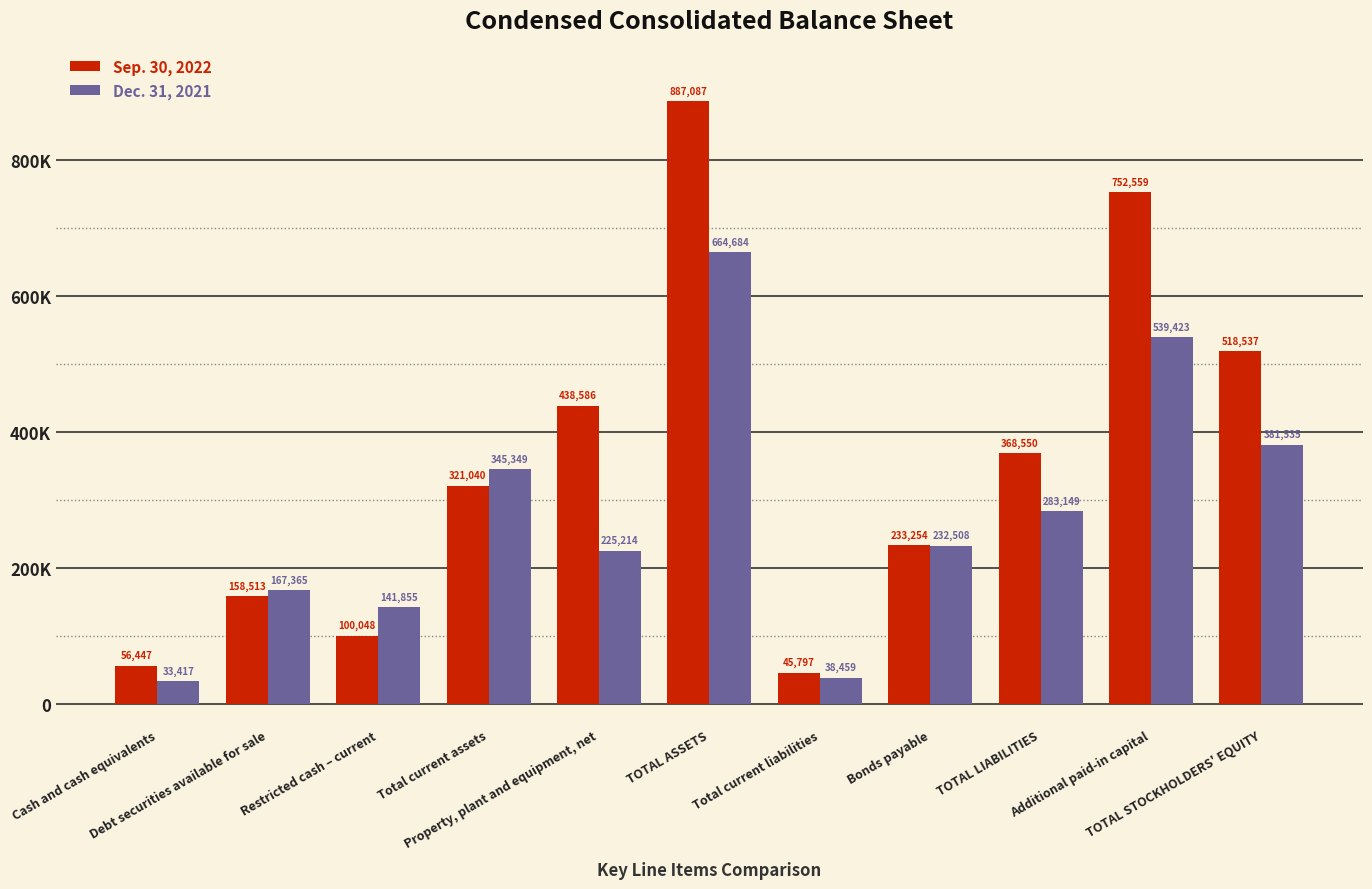

What is the label of the 8th bar from the right?

Total current assets